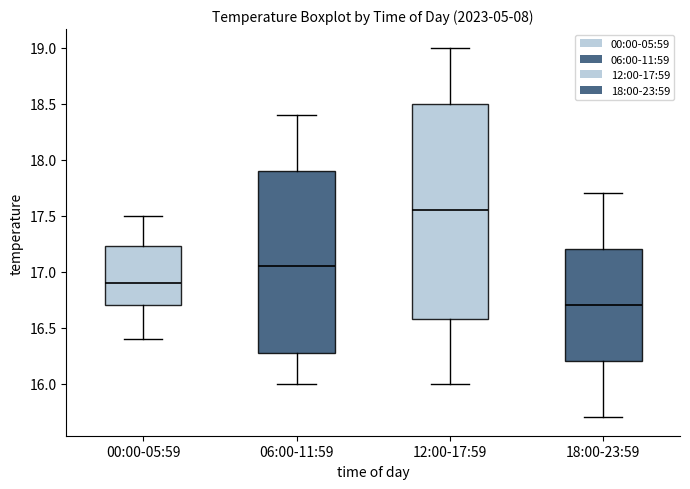

Reading left to right, transcribe this box plot: for each box, give where its median line is, the range the box spans, and where its two whiskers end, as read against the y-axis. The values are not printed on the chart, so give them approximately, as read against the axis.

00:00-05:59: median 16.90, box 16.70 to 17.25, whiskers 16.40 to 17.50
06:00-11:59: median 17.05, box 16.30 to 17.90, whiskers 16.00 to 18.40
12:00-17:59: median 17.55, box 16.60 to 18.50, whiskers 16.00 to 19.00
18:00-23:59: median 16.70, box 16.20 to 17.20, whiskers 15.70 to 17.70